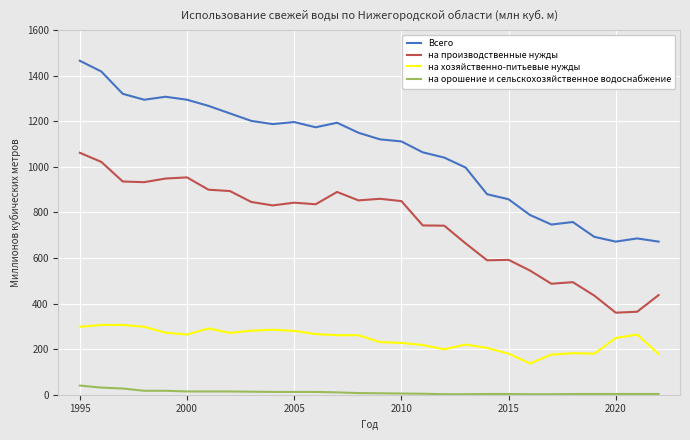

Rank the series by their average value, from lowest to highest.

на орошение и сельскохозяйственное водоснабжение, на хозяйственно-питьевые нужды, на производственные нужды, Всего